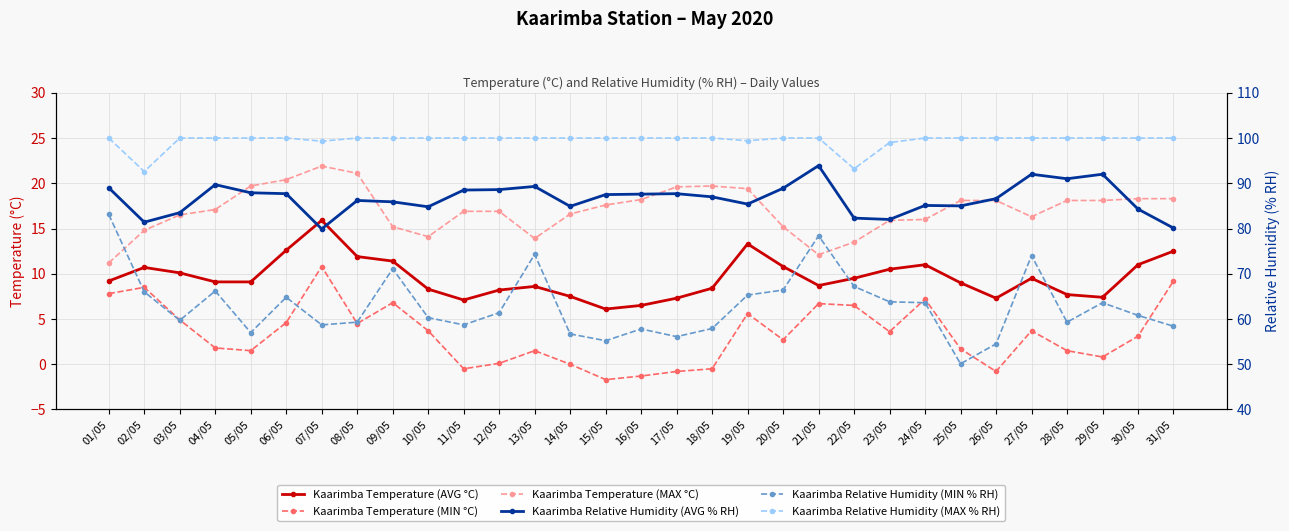

Which label corresponds to the smallest value in the chart?

15/05